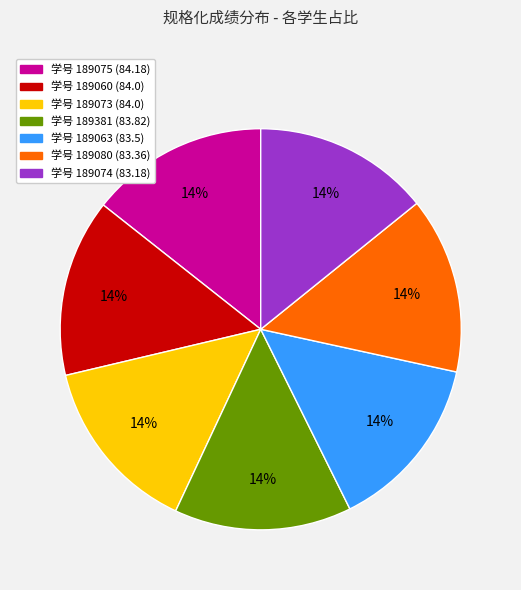

Is there a majority slice in this chart?

No